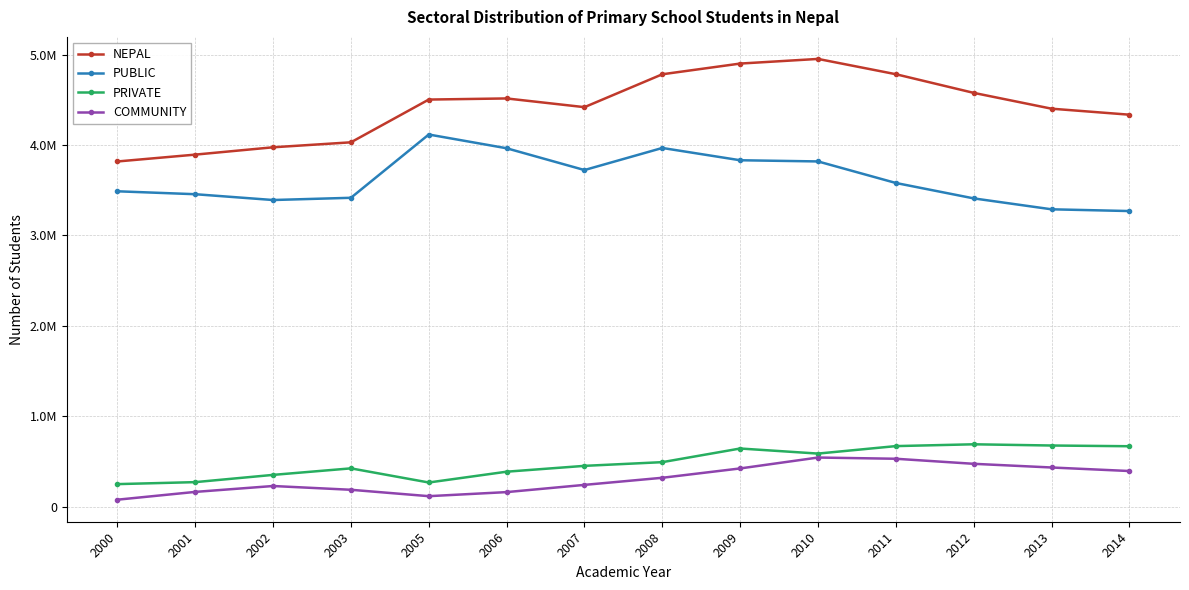

What is the difference between the COMMUNITY values at 2012 and 2002?

245451